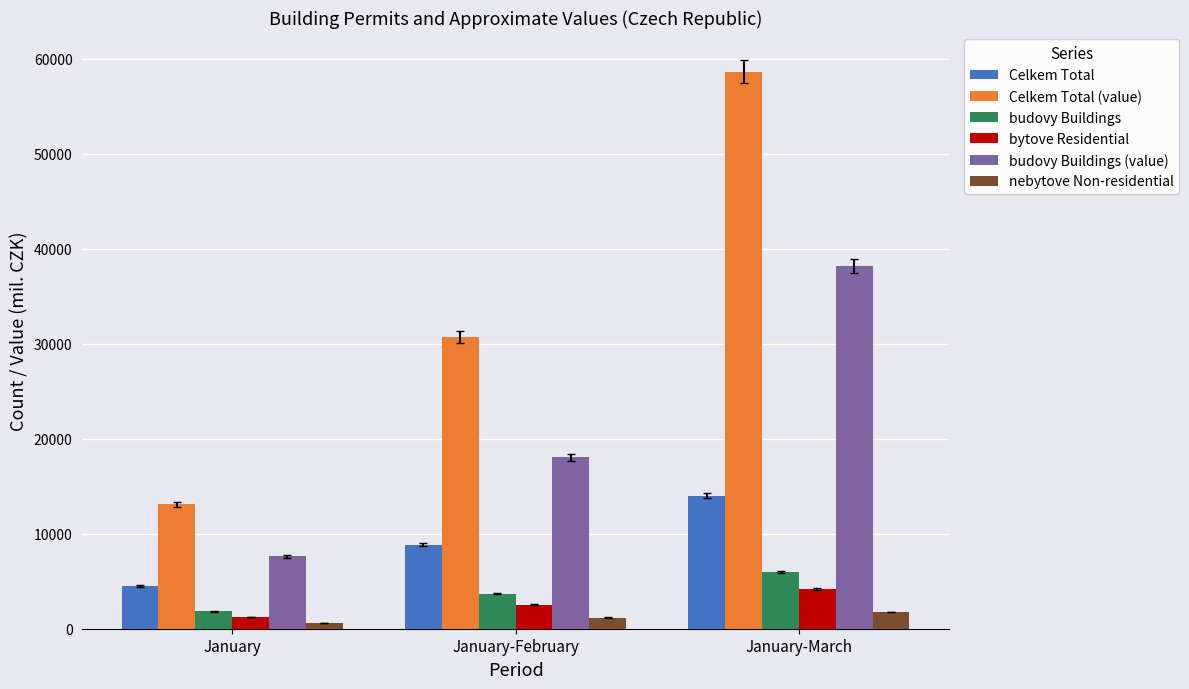

How many bars are there in each group?

6